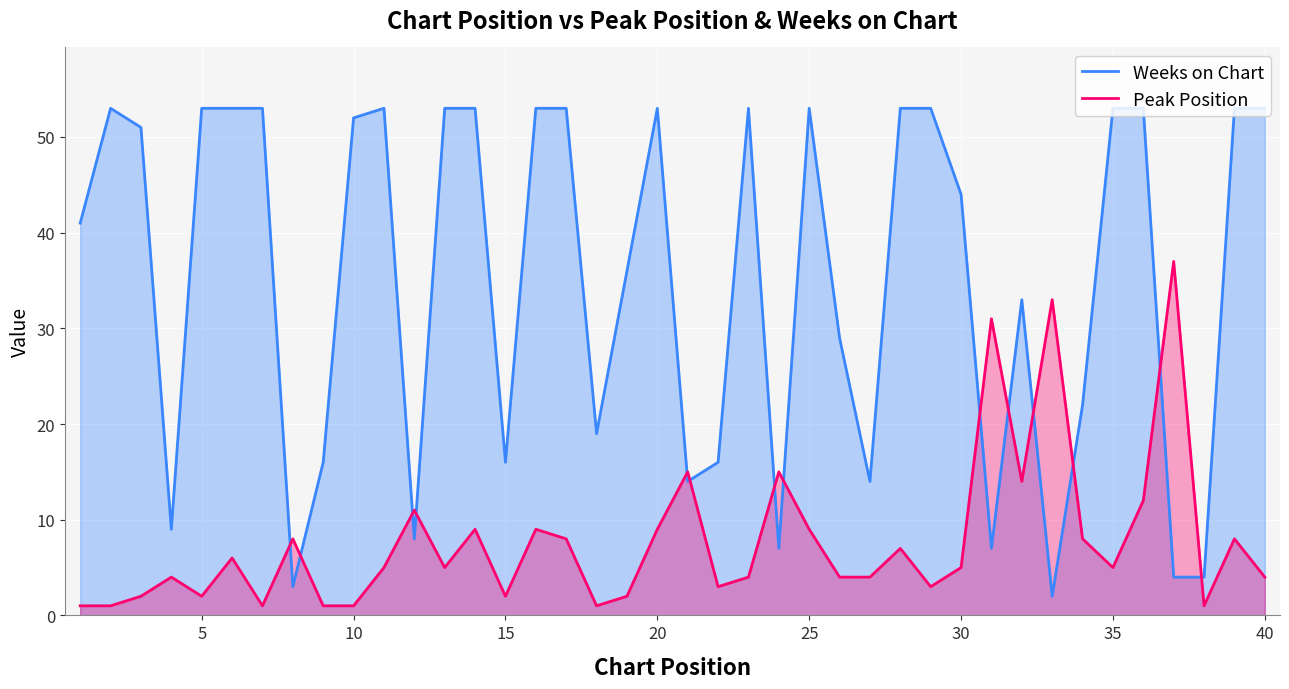

True or false: Weeks on Chart has a value of 27 at 10.

False